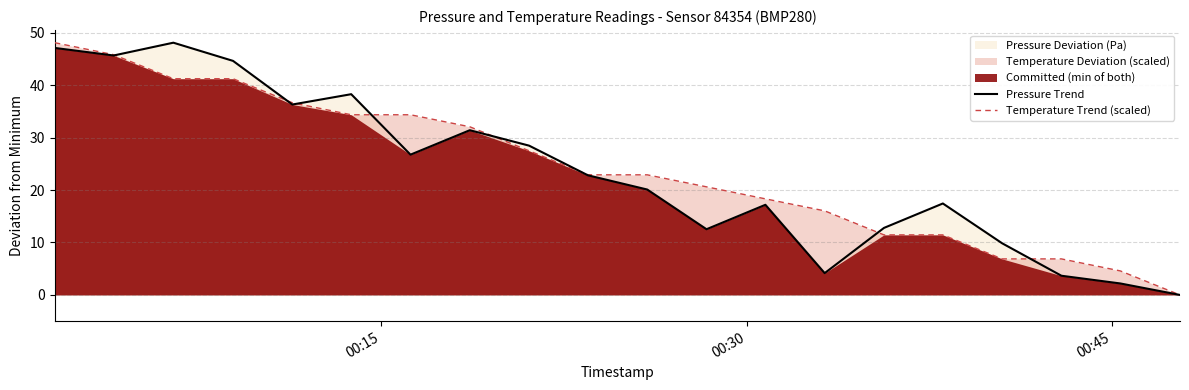

What is the highest value of the Pressure Trend series?

48.1